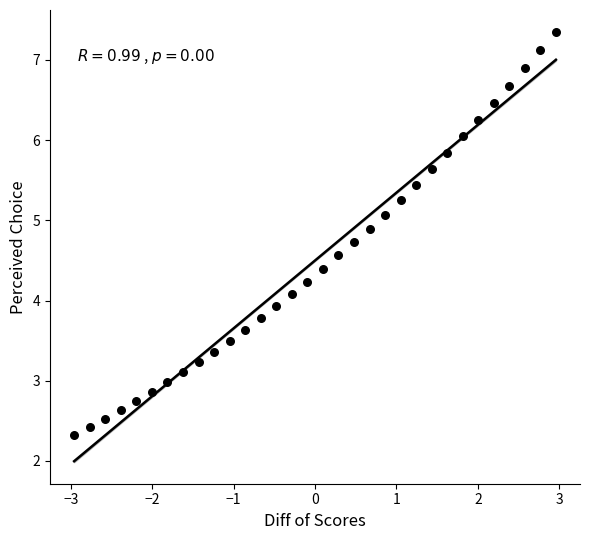

What is the range of Y values (max minus min)?

5.0